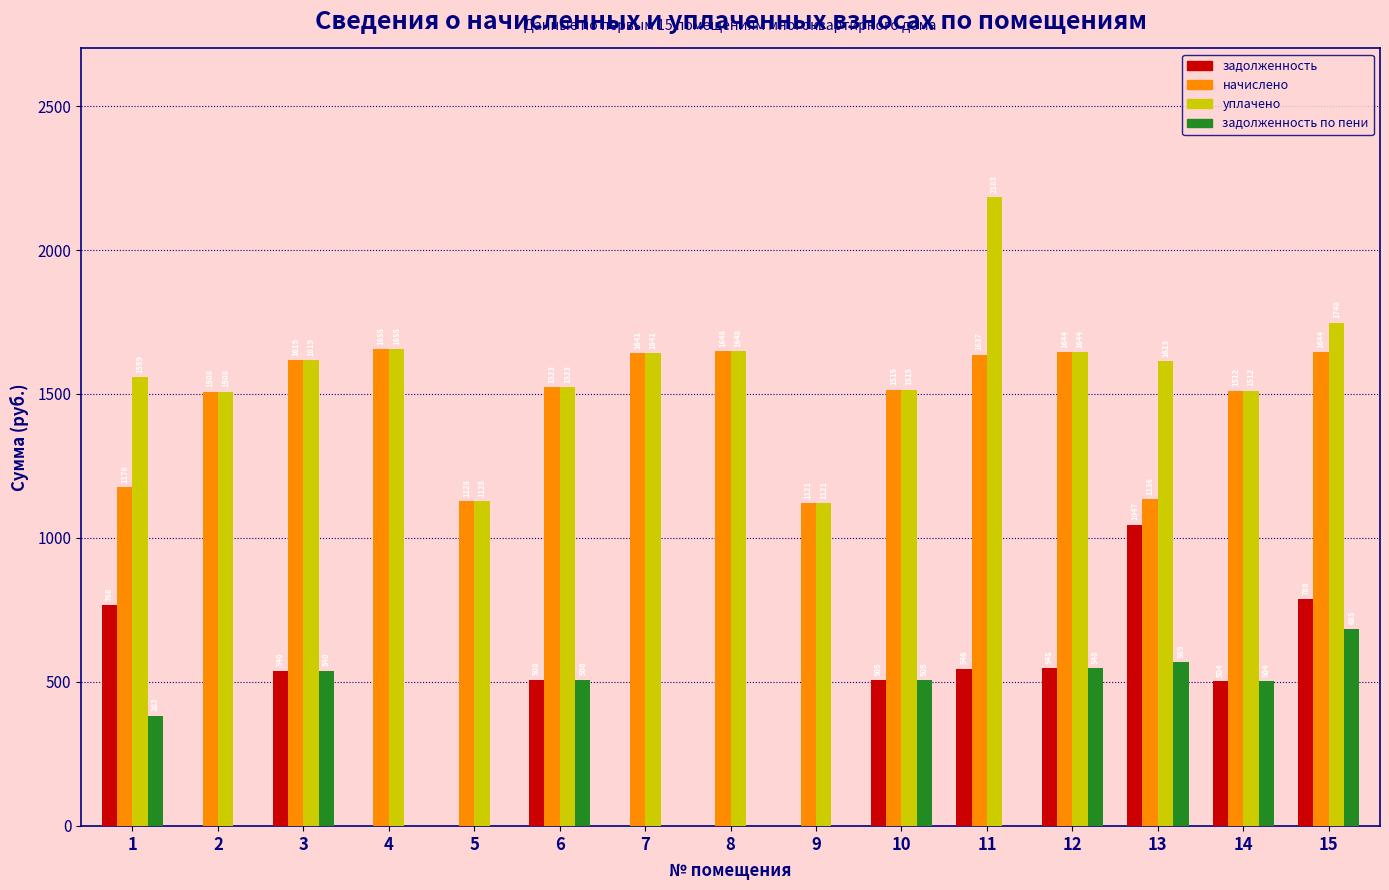

What is the maximum value shown in the chart?

2182.7